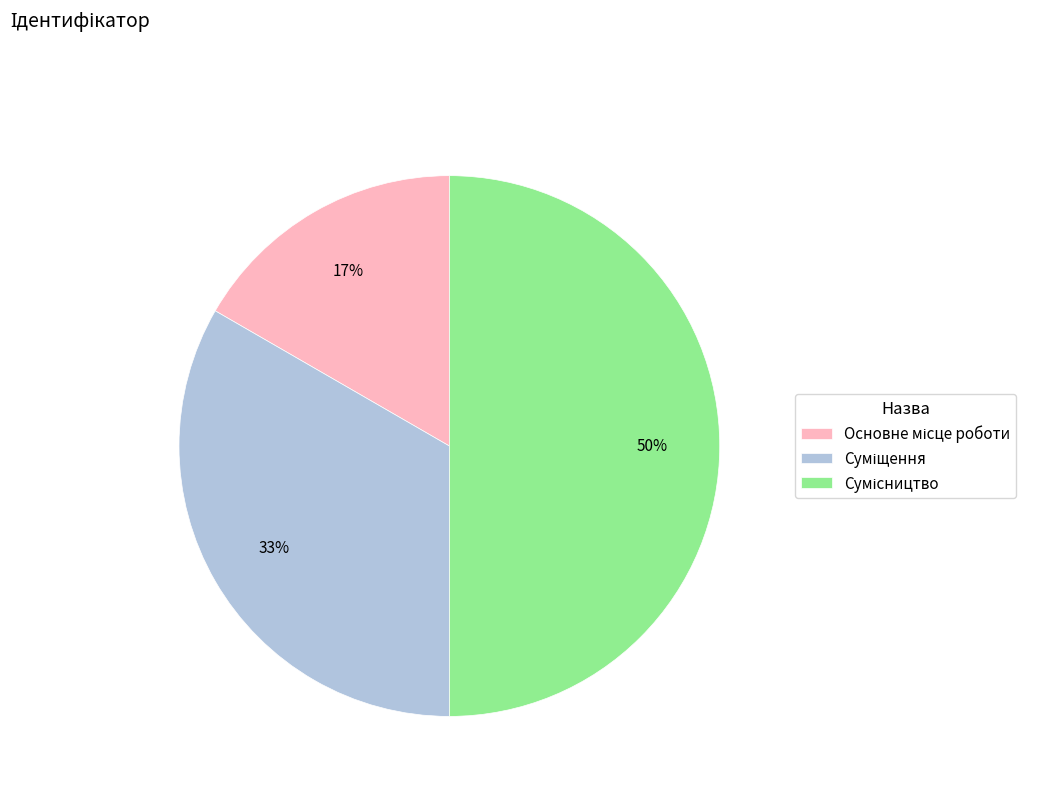

To the nearest percent, what is the difference between the largest and smallest slice percentages?

33%